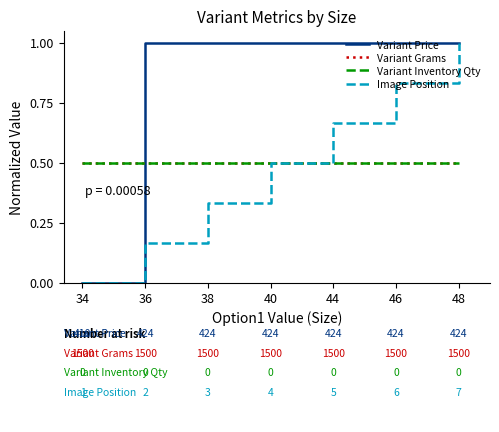

Is this an area chart (filled region under the line)?

No